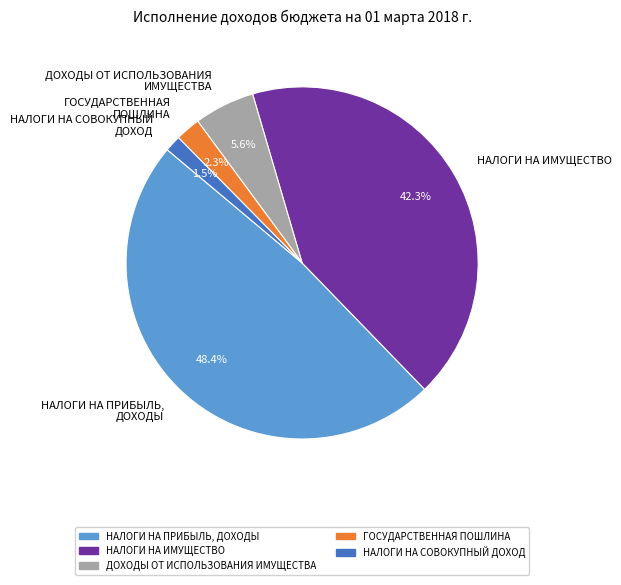

Between ДОХОДЫ ОТ ИСПОЛЬЗОВАНИЯ ИМУЩЕСТВА and ГОСУДАРСТВЕННАЯ ПОШЛИНА, which is larger?

ДОХОДЫ ОТ ИСПОЛЬЗОВАНИЯ ИМУЩЕСТВА